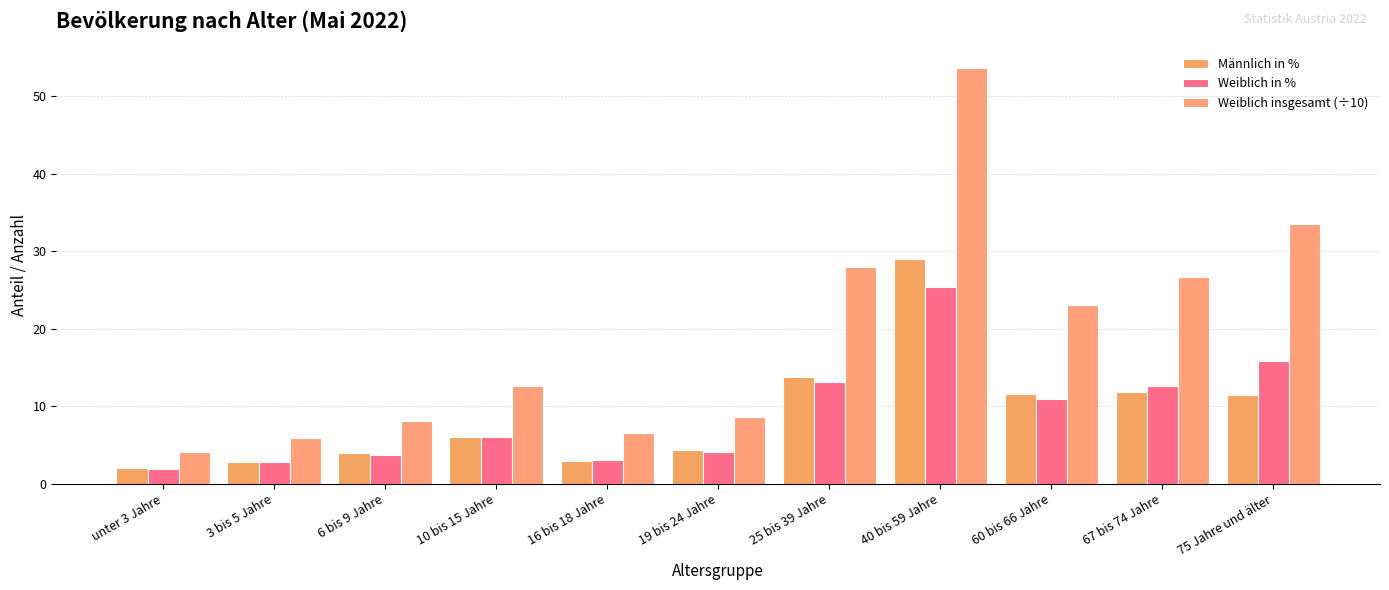

What is the difference between the Männlich in % values at 75 Jahre und älter and 25 bis 39 Jahre?

2.3